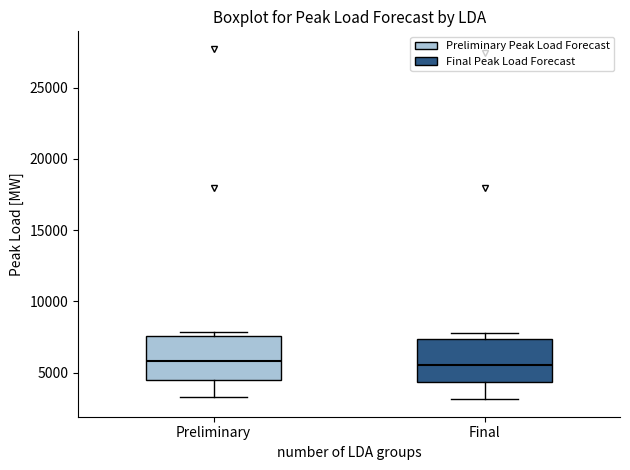

Where is the lower edge of the box for Preliminary on the y-axis? The values are not printed on the chart, so give them approximately, as read against the axis.

4500